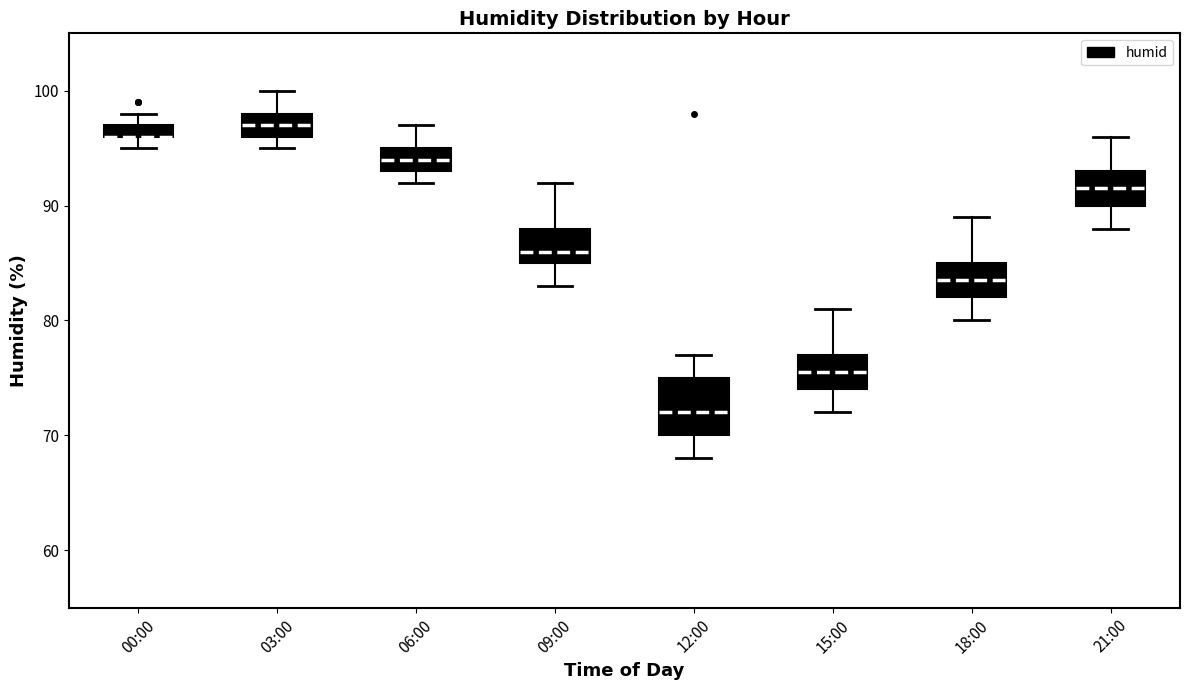

Where is the upper edge of the box for 00:00 on the y-axis? The values are not printed on the chart, so give them approximately, as read against the axis.

97